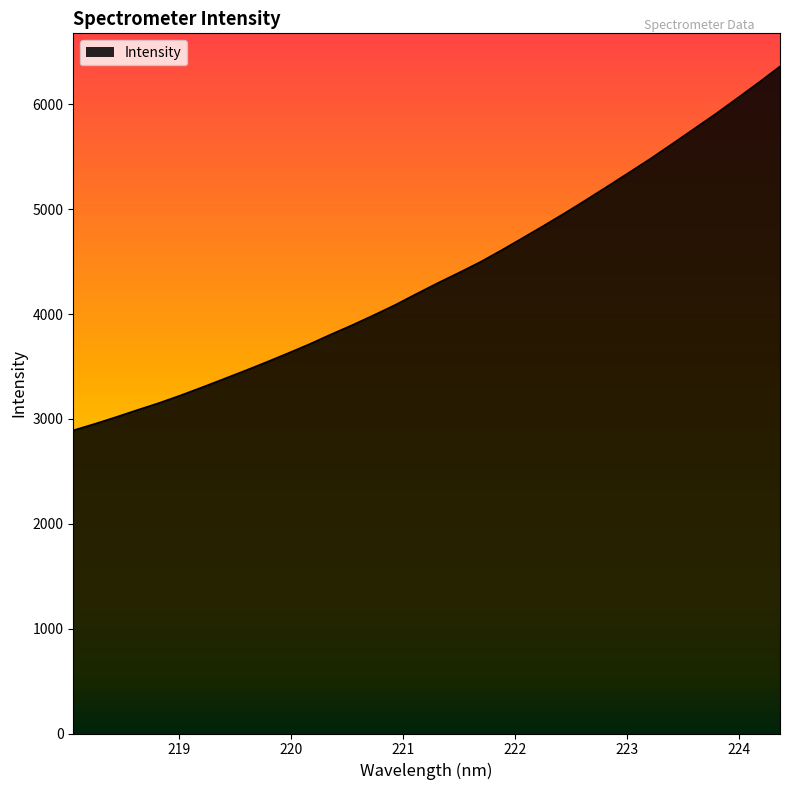

What is the difference between the maximum and minimum values?

3470.1